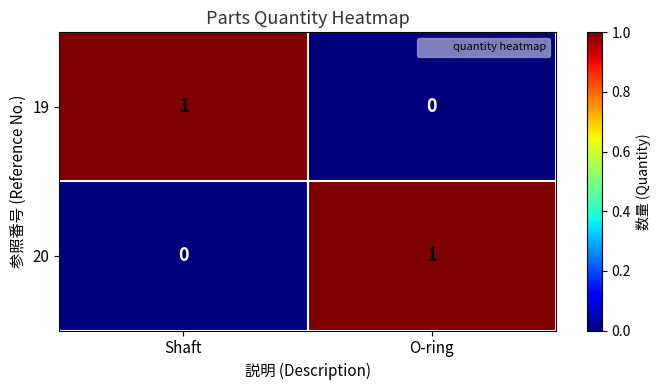

The value of 19 at Shaft is 1. True or false?

True